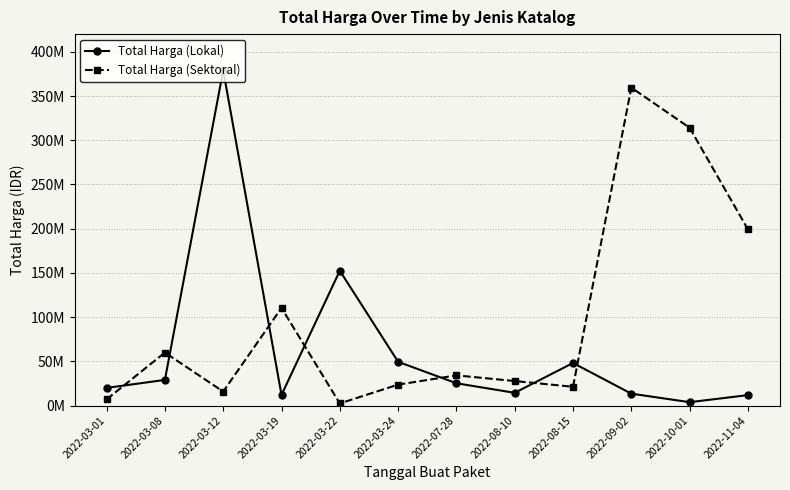

Is it true that Total Harga (Sektoral) equals 23680800 at 2022-03-24?

True